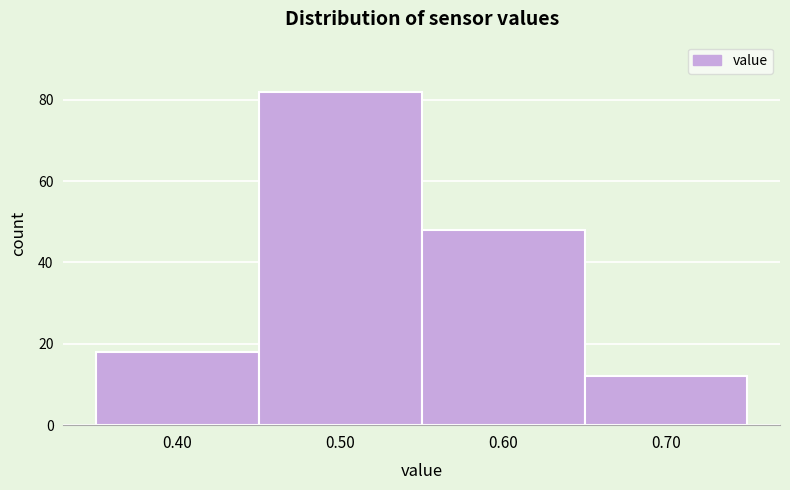

Reading left to right, list every bar in this chart as the range it spans on the x-axis followed by its height. The values are not printed on the chart, so give them approximately, as read against the axis.

0.35 to 0.45: 18
0.45 to 0.55: 82
0.55 to 0.65: 48
0.65 to 0.75: 12